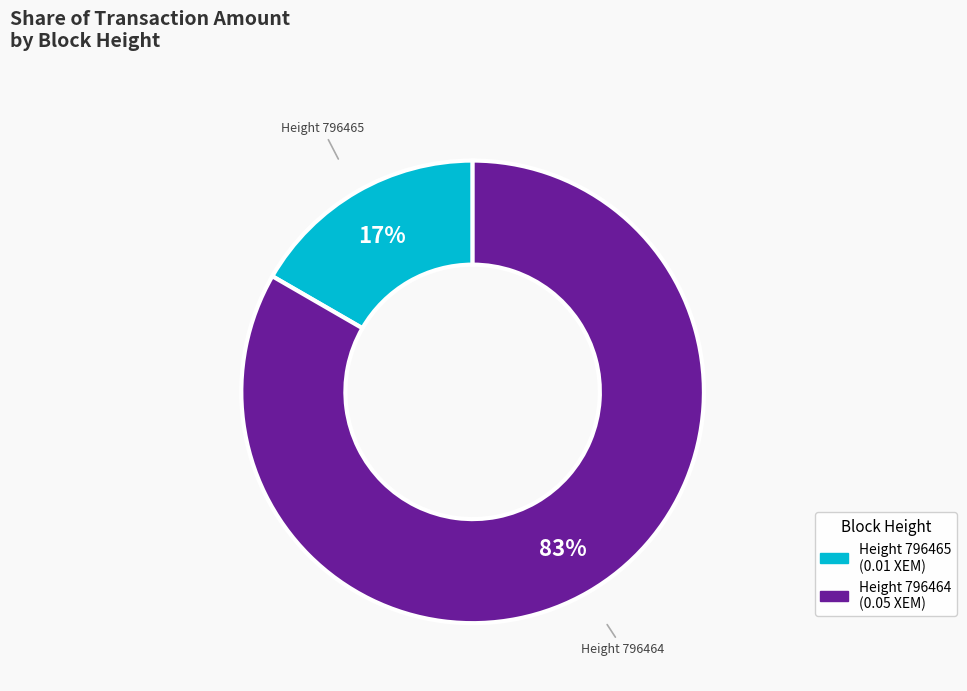

Is there a majority slice in this chart?

Yes